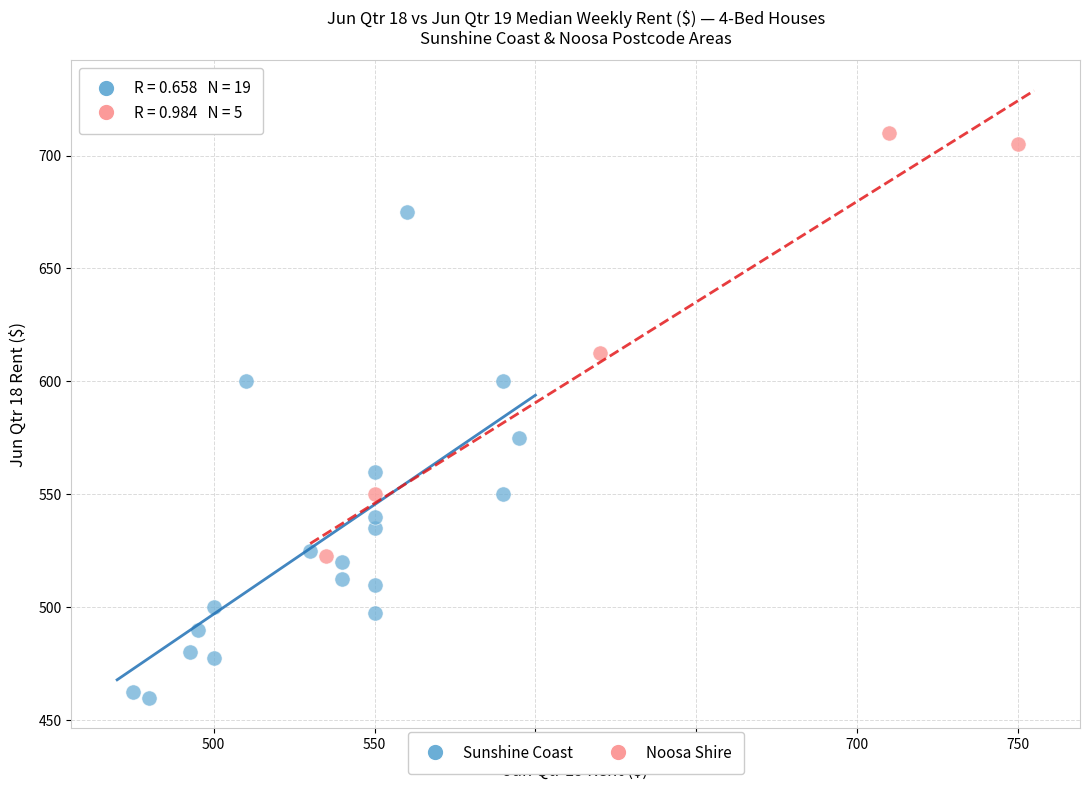

Which series reaches the maximum Y coordinate?

Noosa Shire